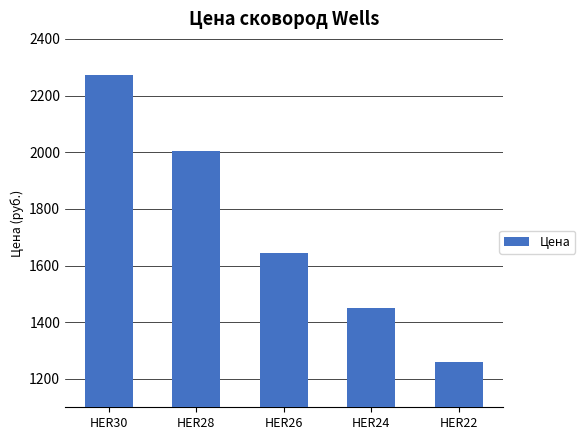

At which category does the chart reach its minimum across all series?

HER22